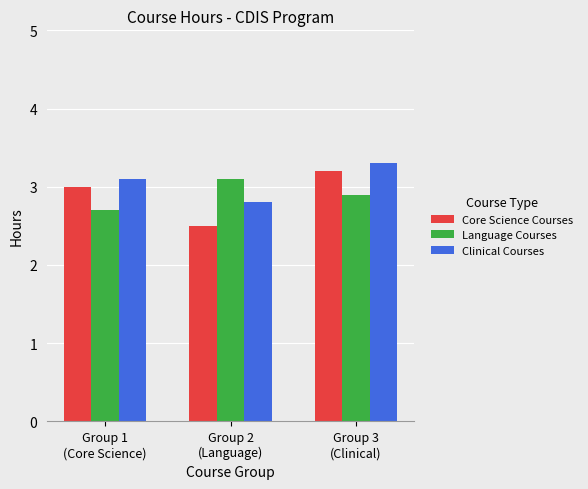

How many groups of bars are there?

3